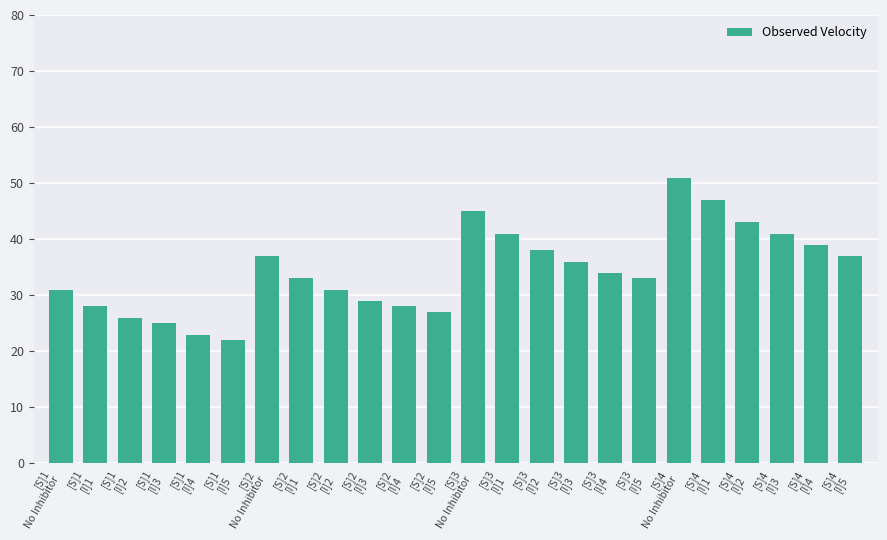

Are the bars horizontal?

No